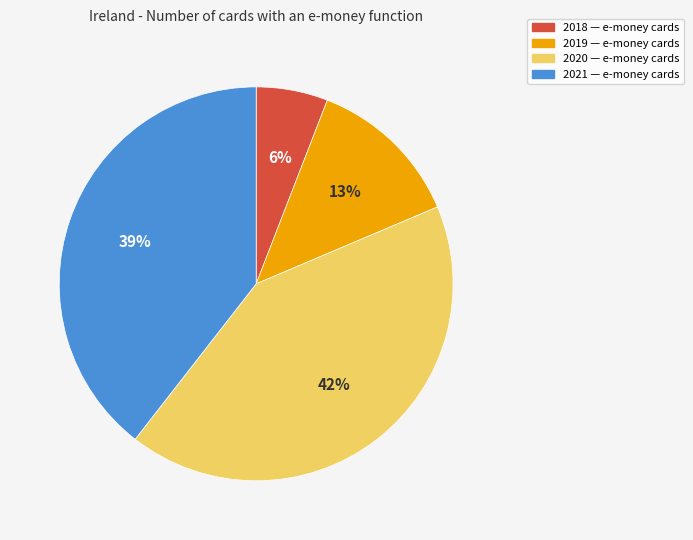

Rank the categories by value from highest to lowest.

2020, 2021, 2019, 2018